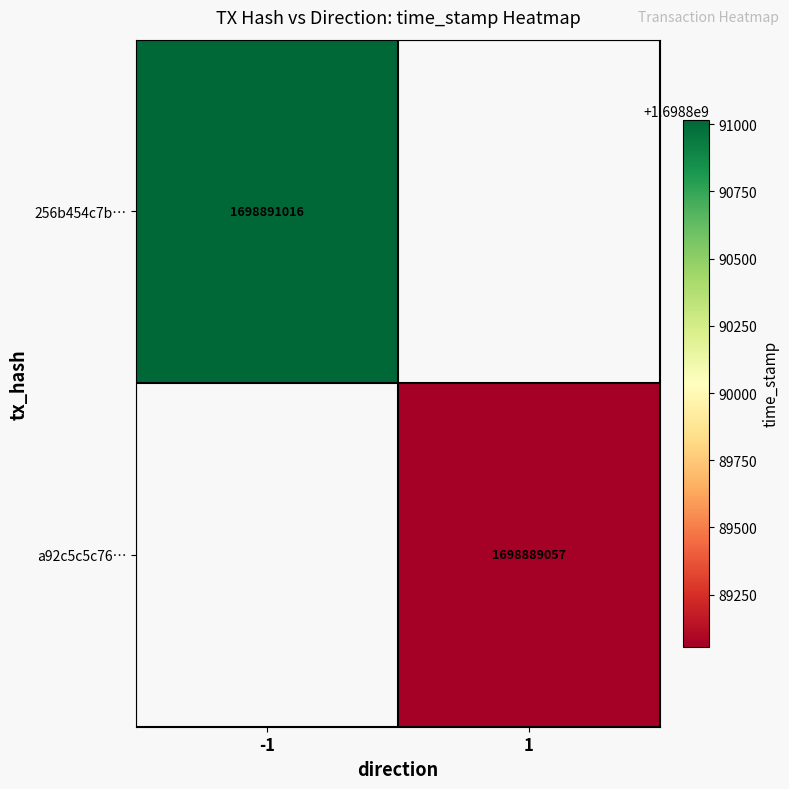

Which category has the lowest value across all series?

1